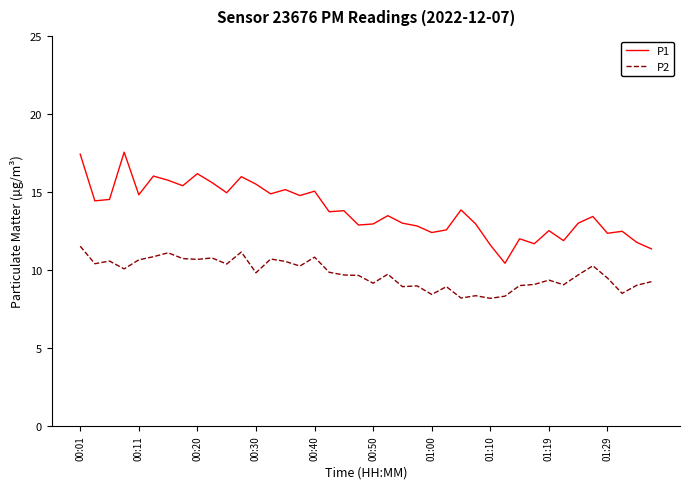

What is the difference between the maximum and minimum values in the P1 series?

7.1